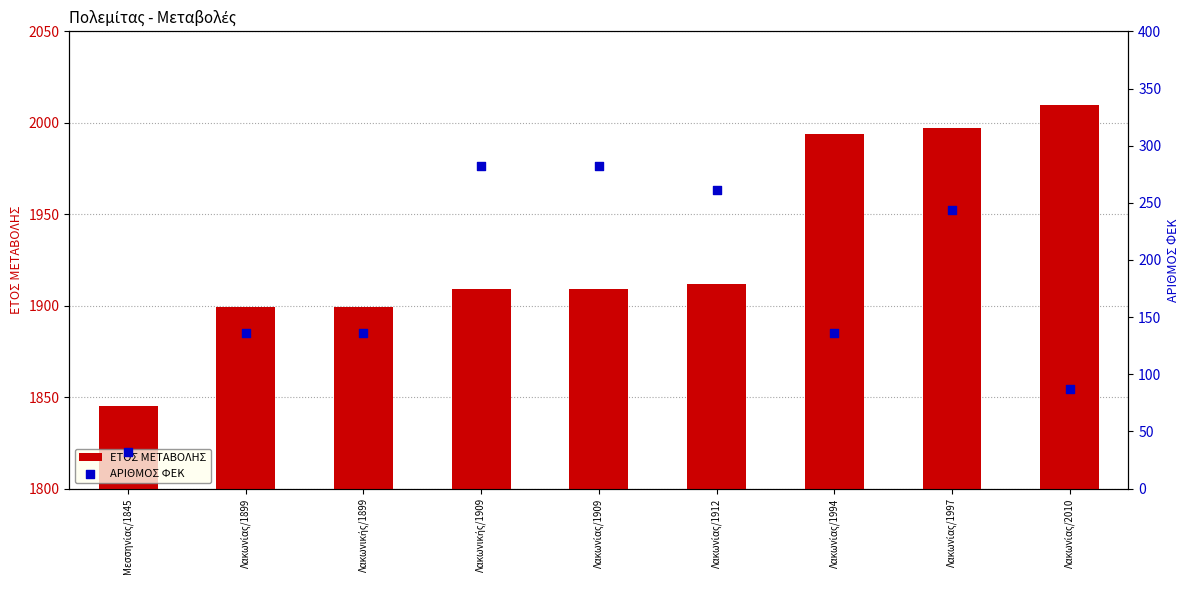

What is the total value across all series at Λακωνίας/1899?

2035